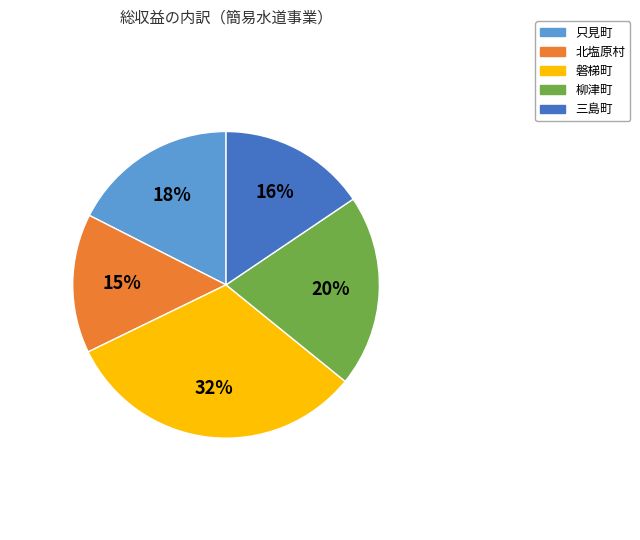

What percentage is the 北塩原村 slice, to the nearest percent?

15%